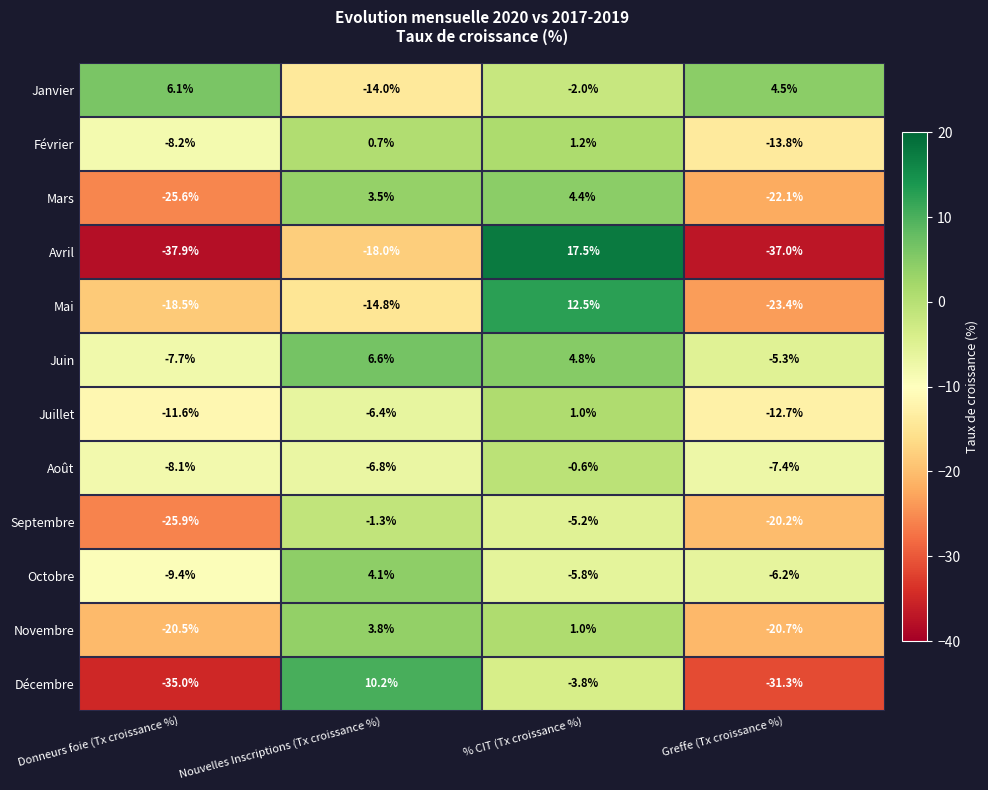

What is the sum of all Septembre values?

-52.6